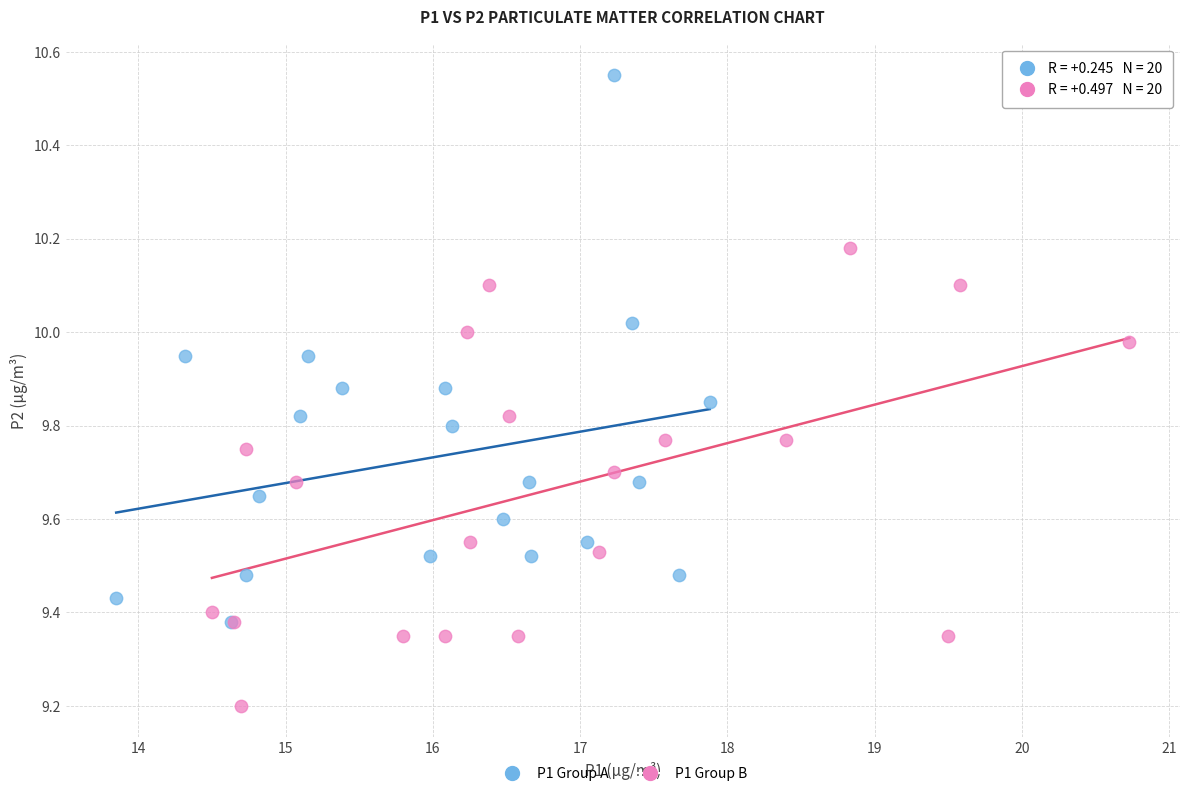

Which series contains the lowest Y value?

P1 Group B